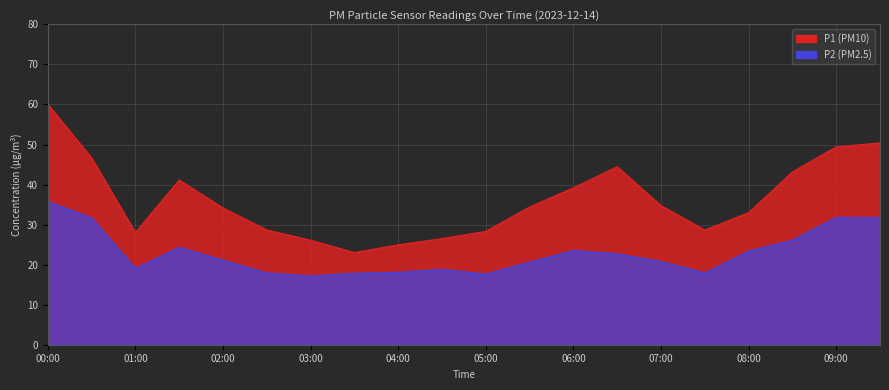

Is it true that P2 equals 28.8 at 07:00?

False